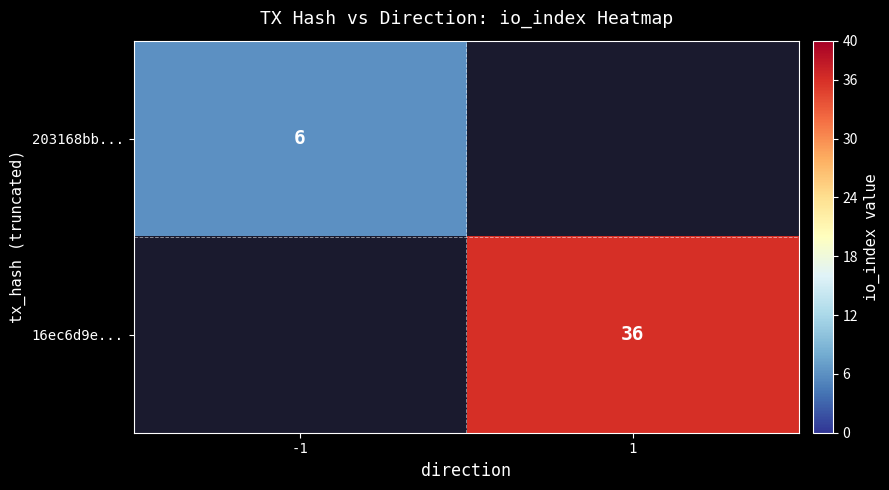

Is it true that 203168bb... equals 6 at -1?

True